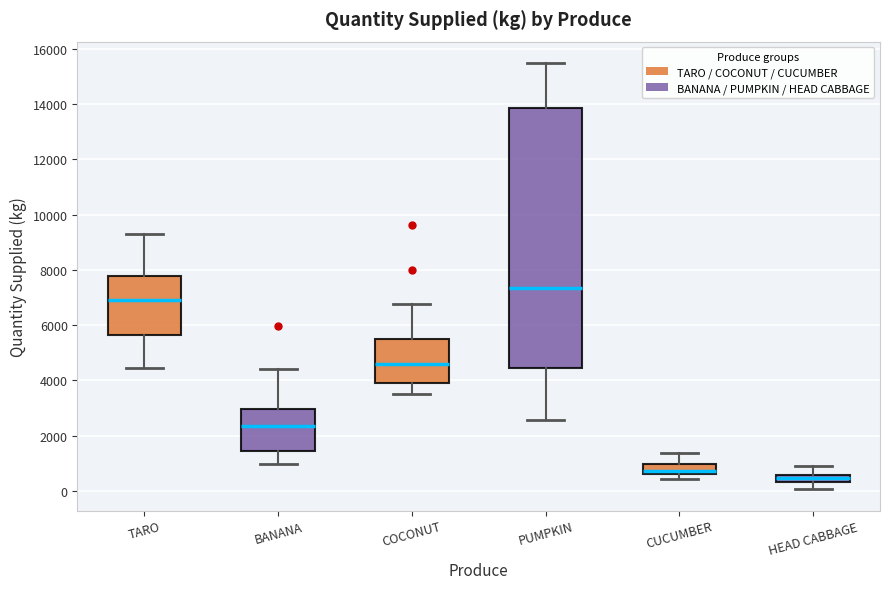

Where is the lower edge of the box for HEAD CABBAGE on the y-axis? The values are not printed on the chart, so give them approximately, as read against the axis.

400